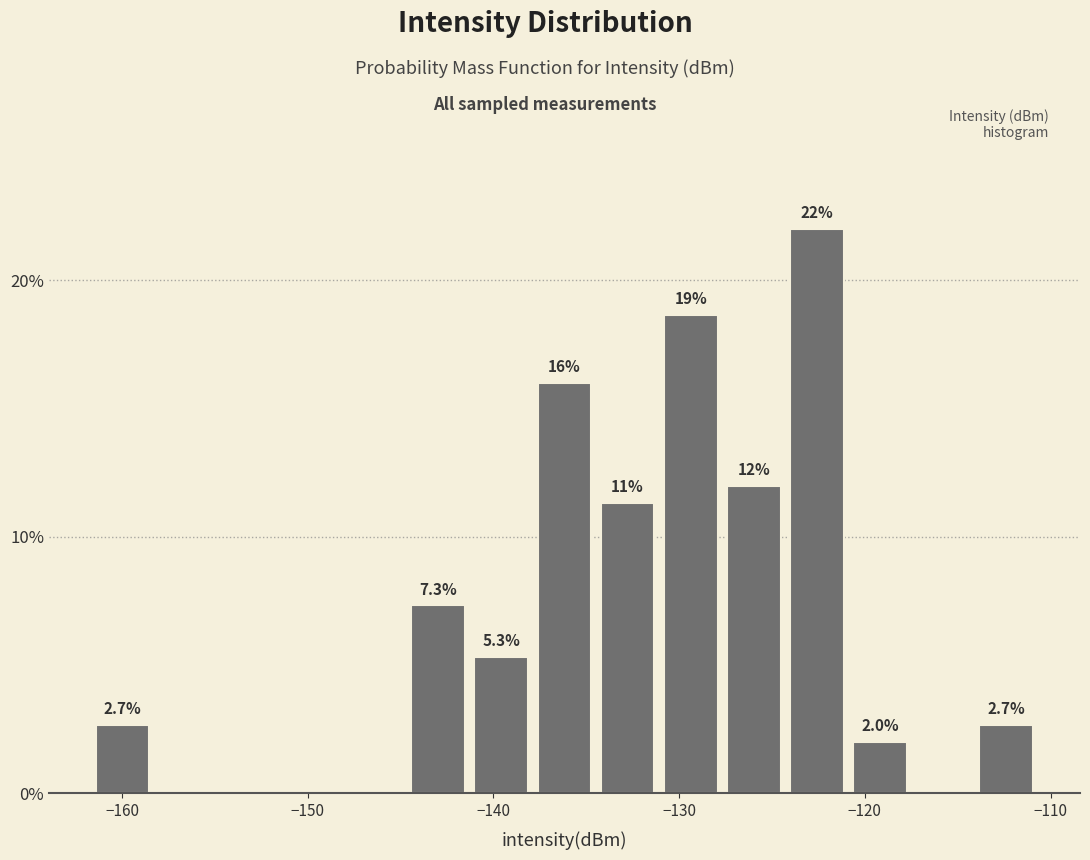

Around what value on the x-axis is the tallest bar? Give the approximate position of its centre, as read against the axis.

-123